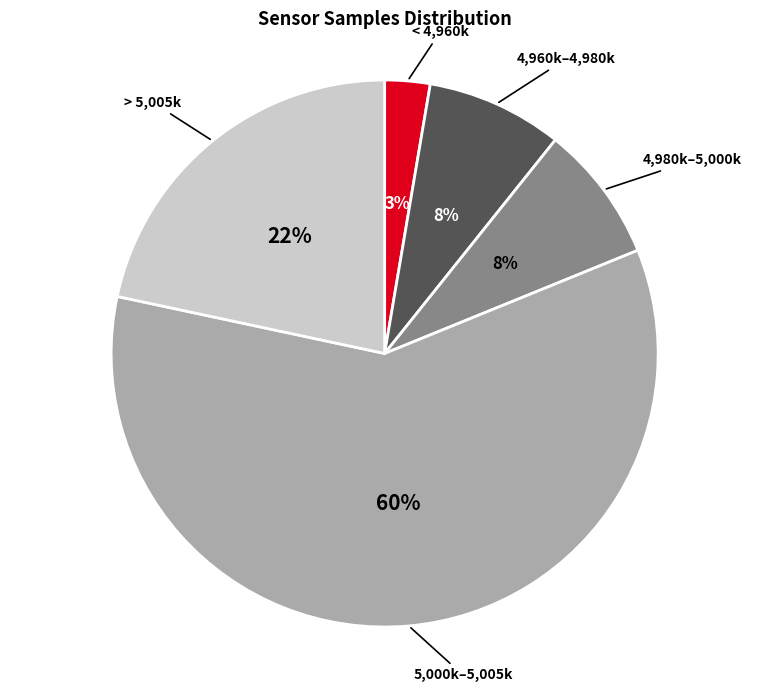

How many slices are in this pie chart?

5